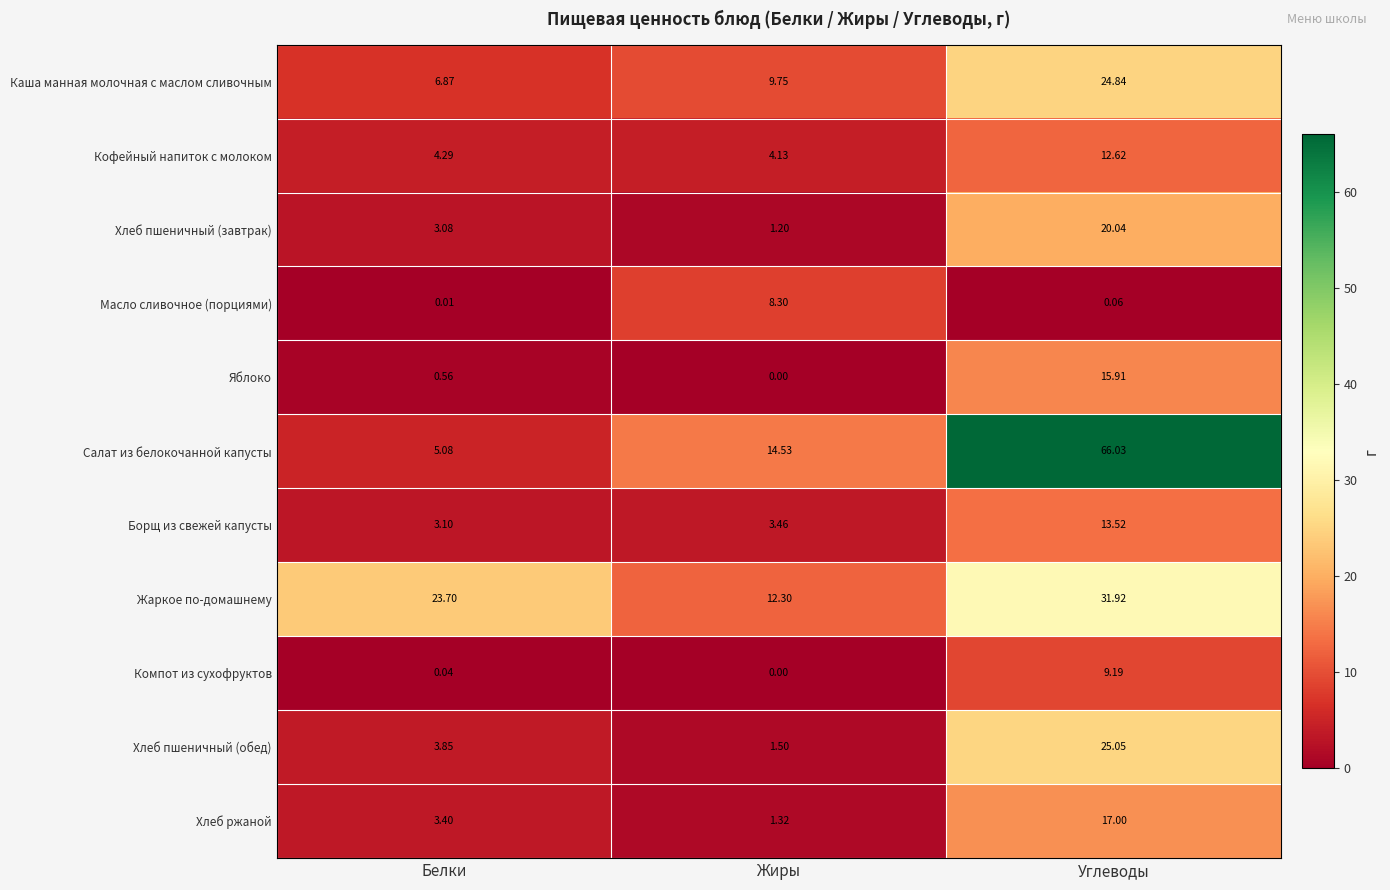

Which series has the largest range (max minus min)?

Салат из белокочанной капусты